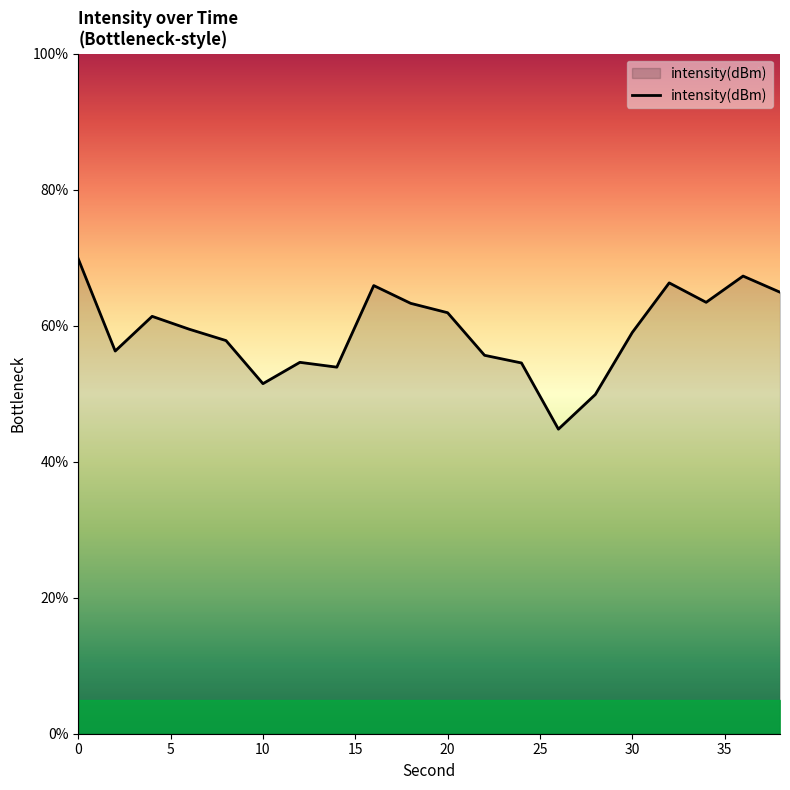

What is the smallest value displayed?

44.8